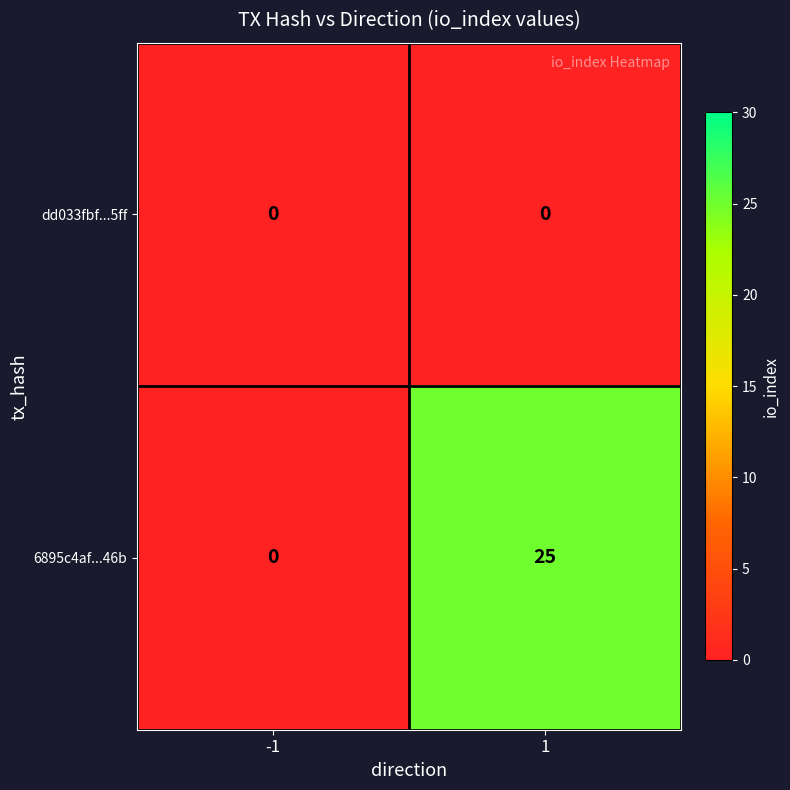

Which series changed the most between -1 and 1?

6895c4af...46b